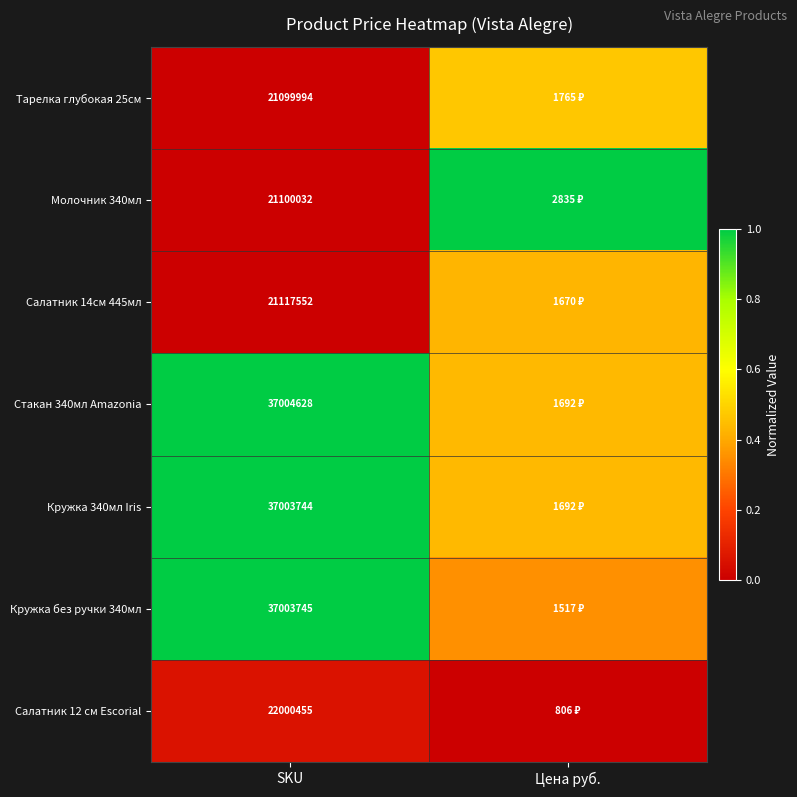

Is the value of Кружка 340мл Iris at SKU greater than the value of Молочник 340мл at SKU?

Yes